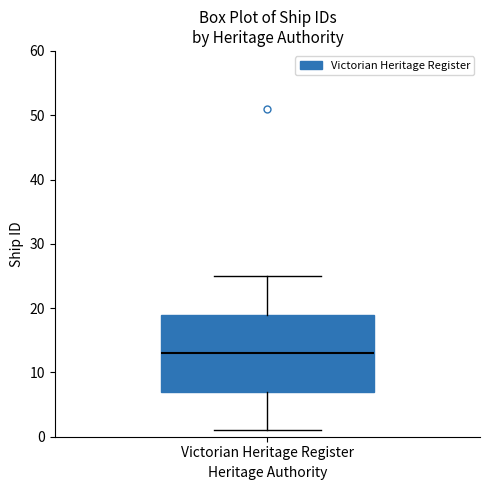

Transcribe this box plot: give where the median line is, the range the box spans, and where the two whiskers end, as read against the y-axis. The values are not printed on the chart, so give them approximately, as read against the axis.

median 13, box 7 to 19, whiskers 1 to 25